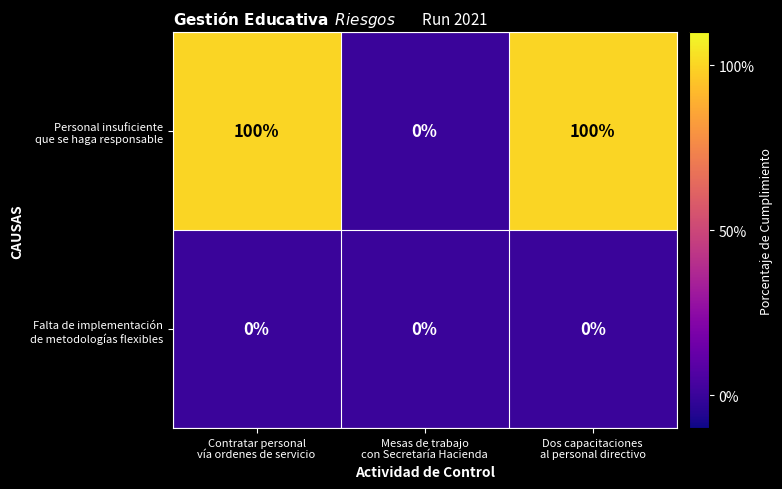

What is the greatest value displayed?

100